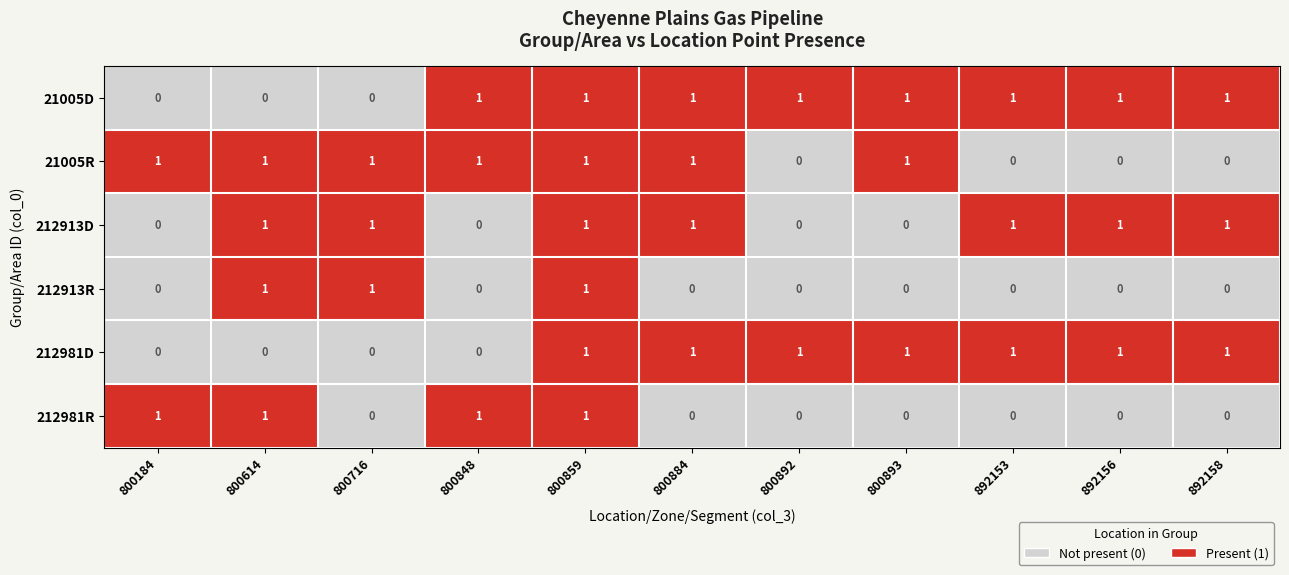

What is the maximum value shown in the chart?

1